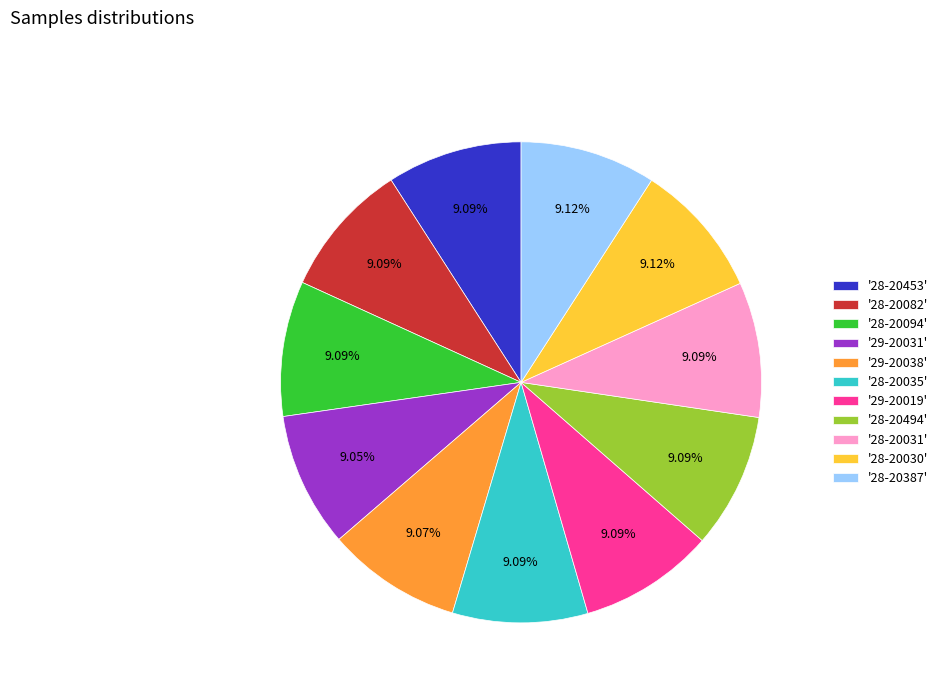

Is there a majority slice in this chart?

No